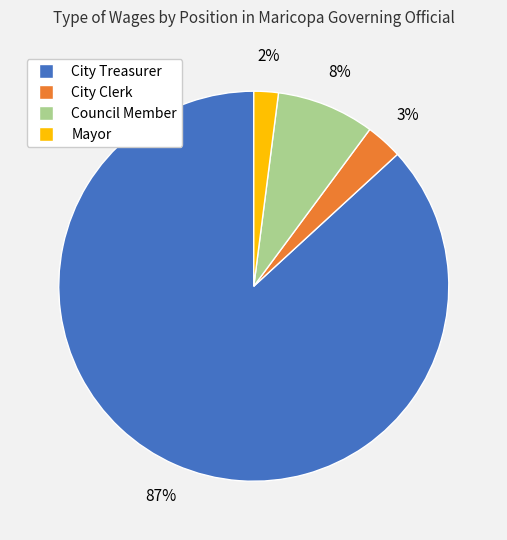

To the nearest percent, what portion does City Clerk represent?

3%